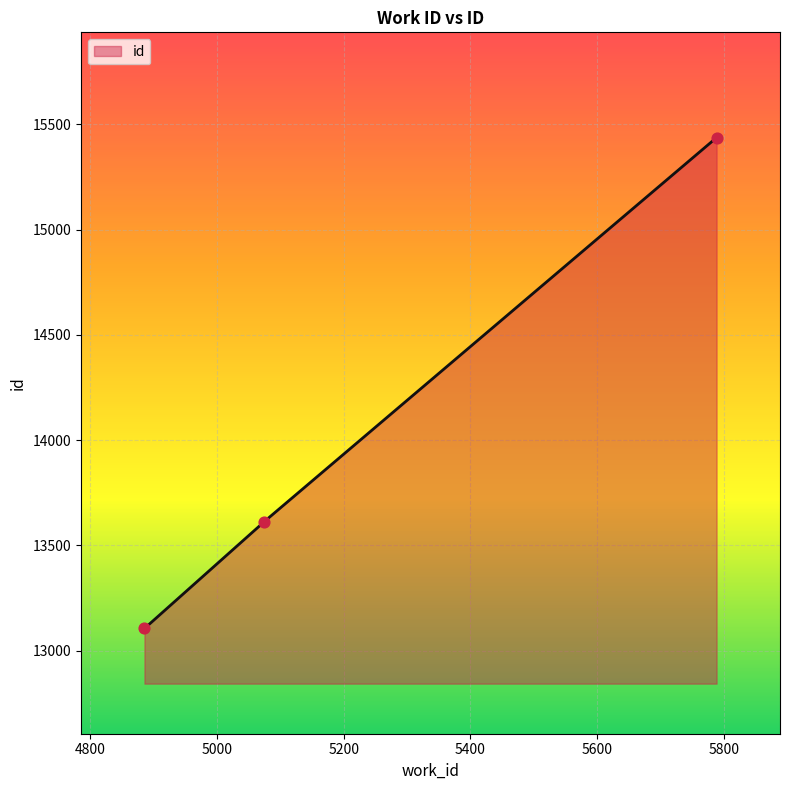

What is the change in value from 4886 to 5788?

+2332